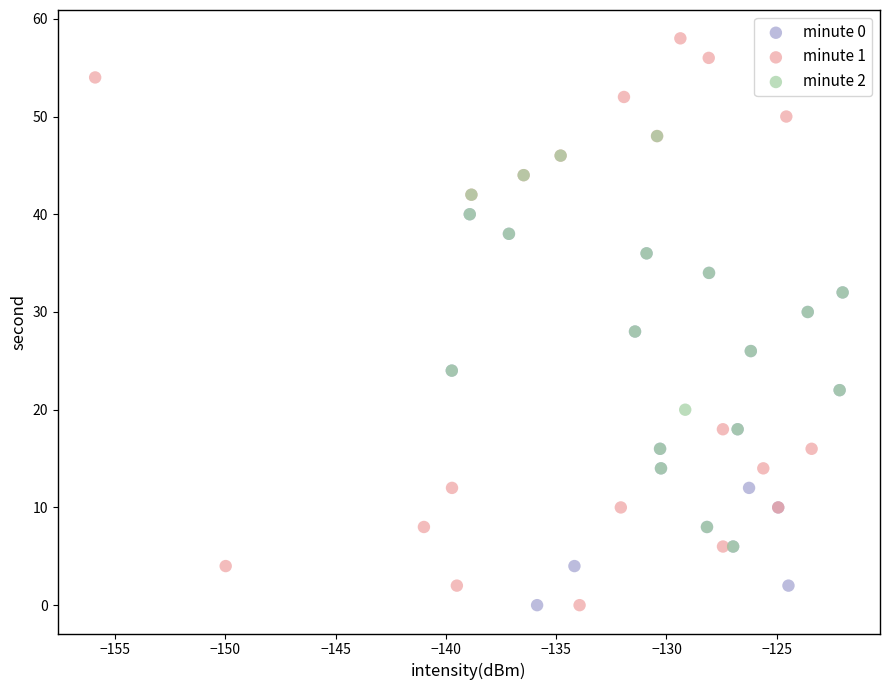

What are all the series names shown in the legend?

minute 0, minute 1, minute 2